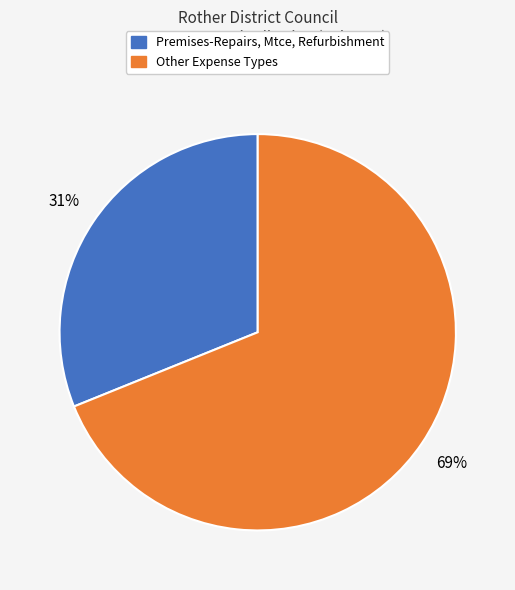

Between Other Expense Types and Premises-Repairs, Mtce, Refurbishment, which is larger?

Other Expense Types